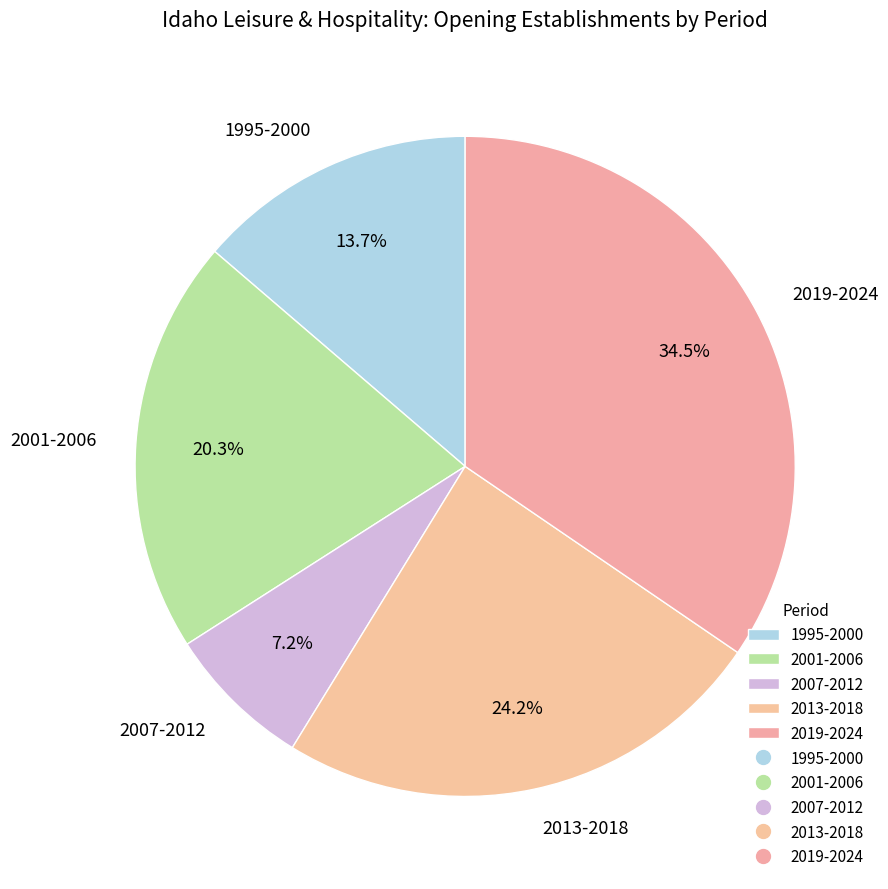

Which slice is the smallest?

2007-2012